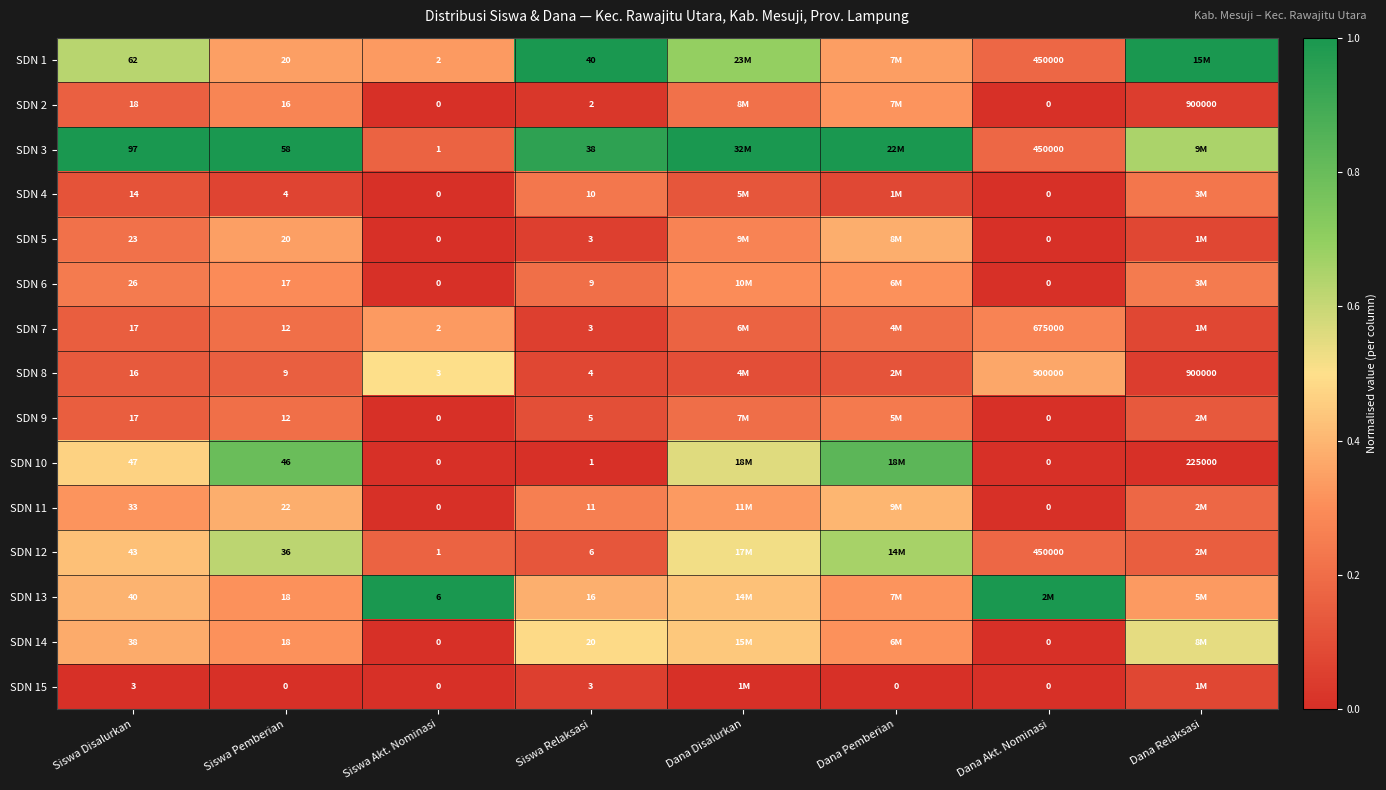

How many distinct data groups are displayed?

15